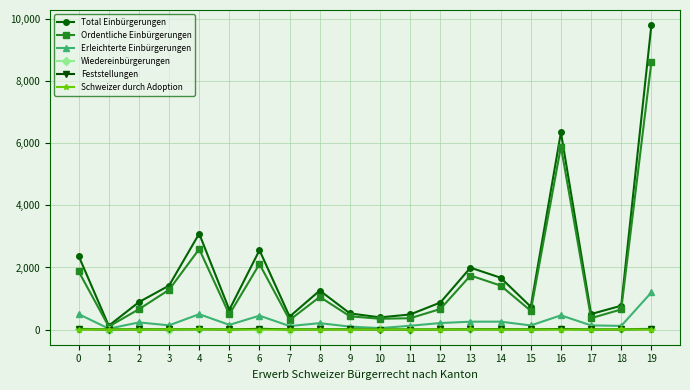

What is the difference between the second highest and minimum values in the Erleichterte Einbürgerungen series?

471